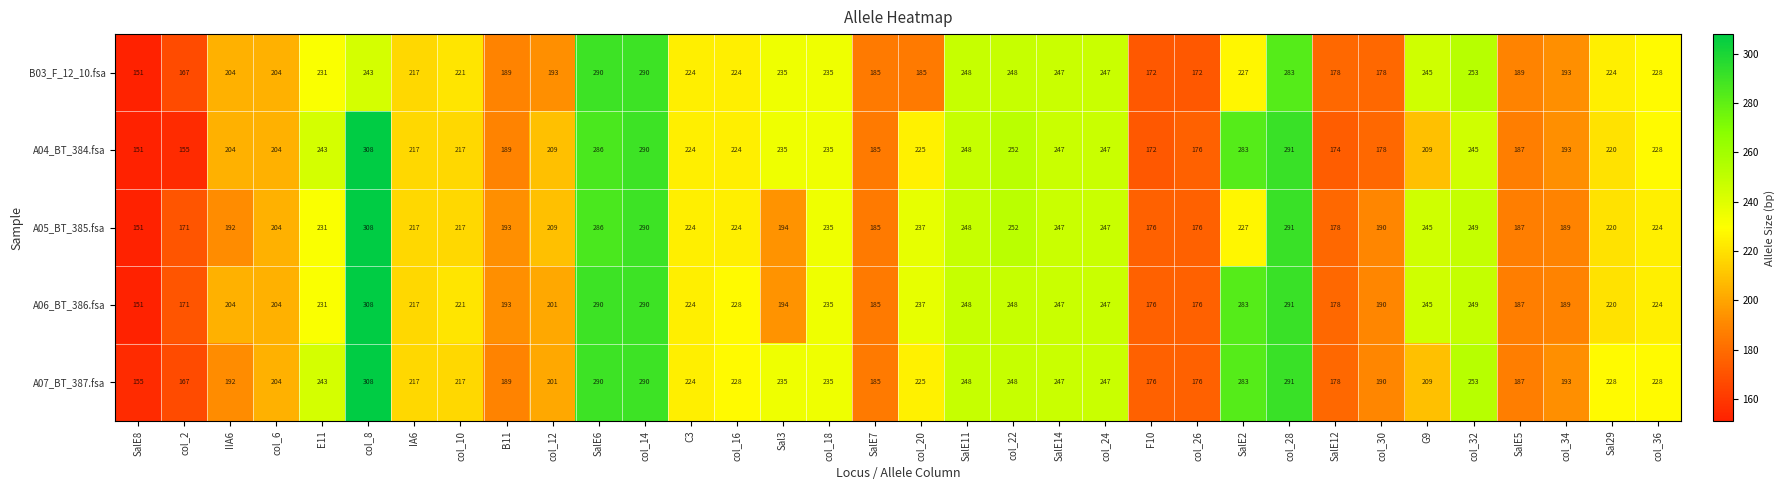

Which label corresponds to the smallest value in the chart?

SalE8